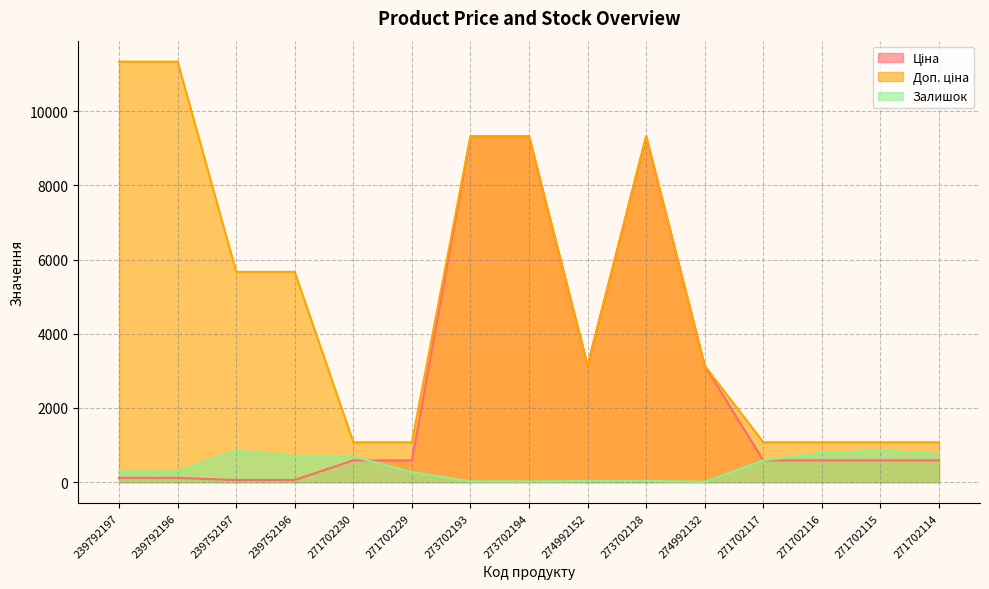

Read the Залишок value at 239752196.

698.0